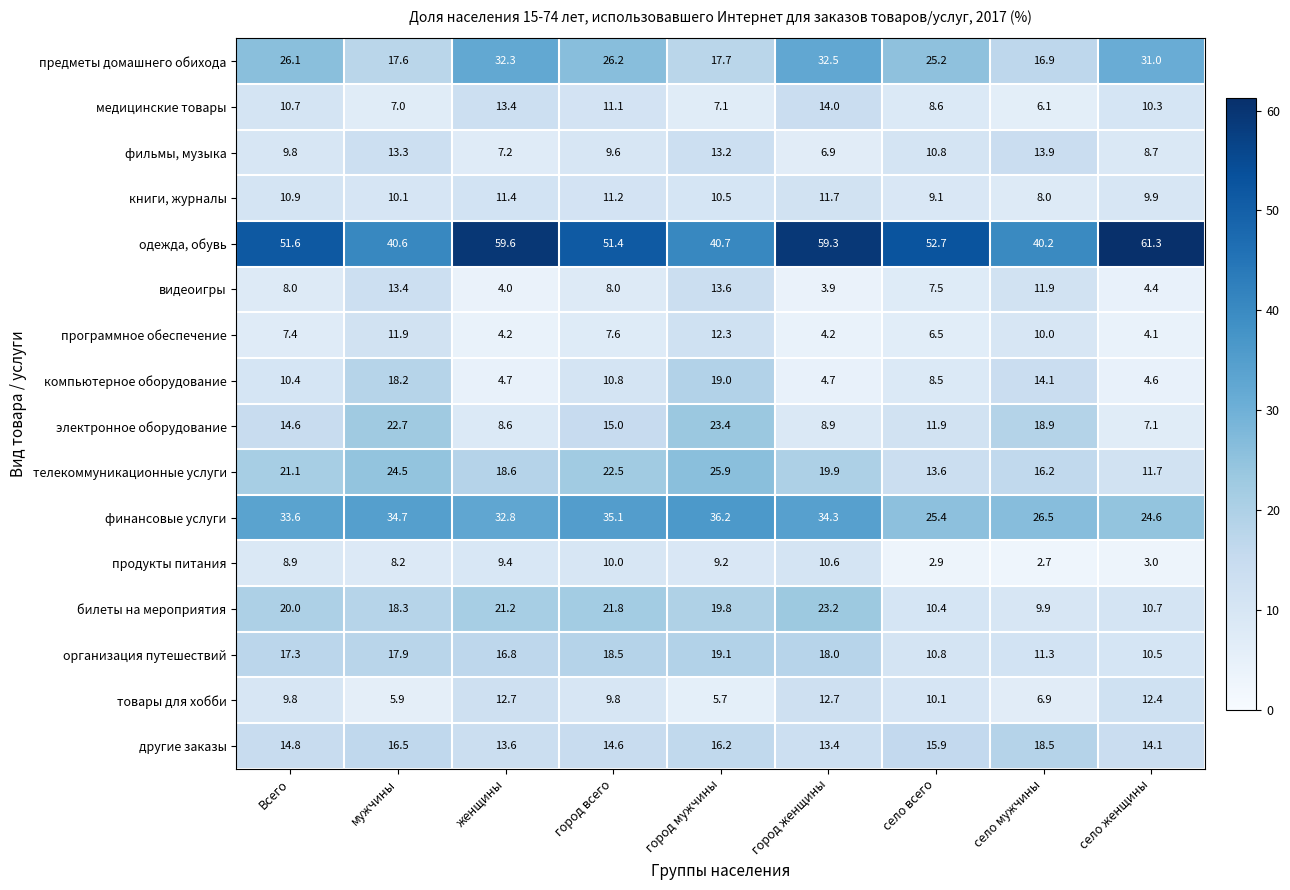

Where is медицинские товары nearest to the value 10?

село женщины